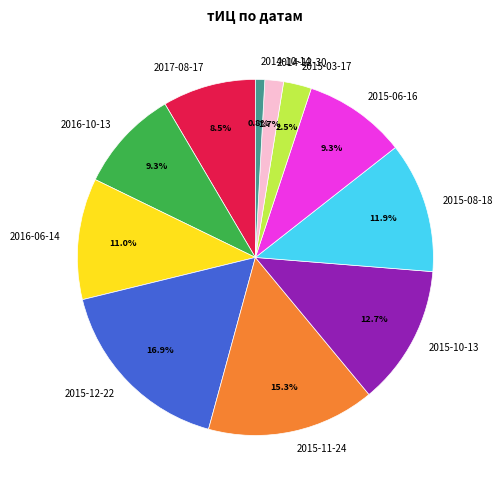

To the nearest percent, what is the difference between the largest and smallest slice percentages?

16%